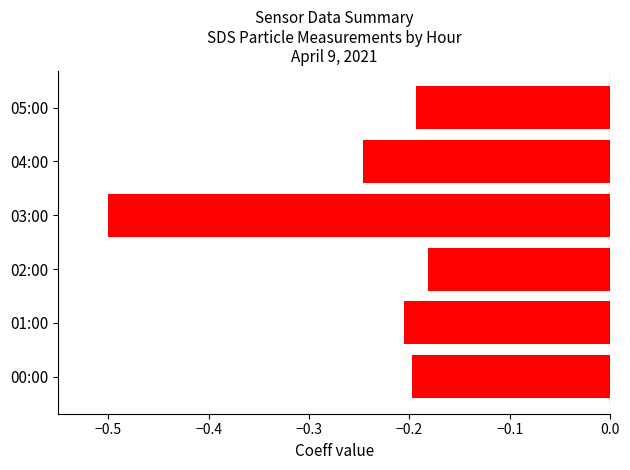

What is the minimum value shown in the chart?

-0.5